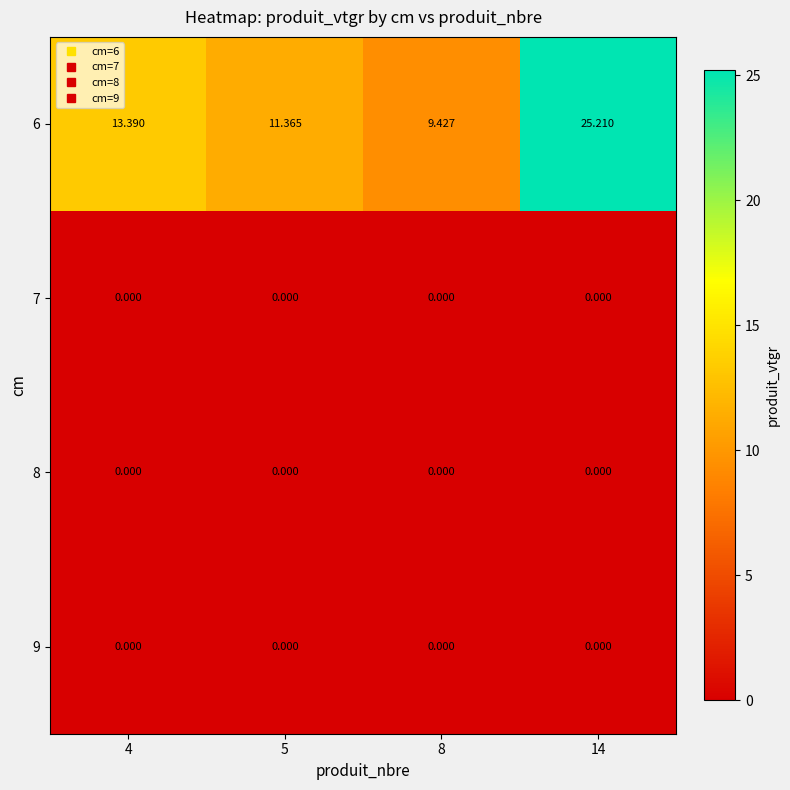

Is the value of 9 at 5 greater than the value of 6 at 8?

No